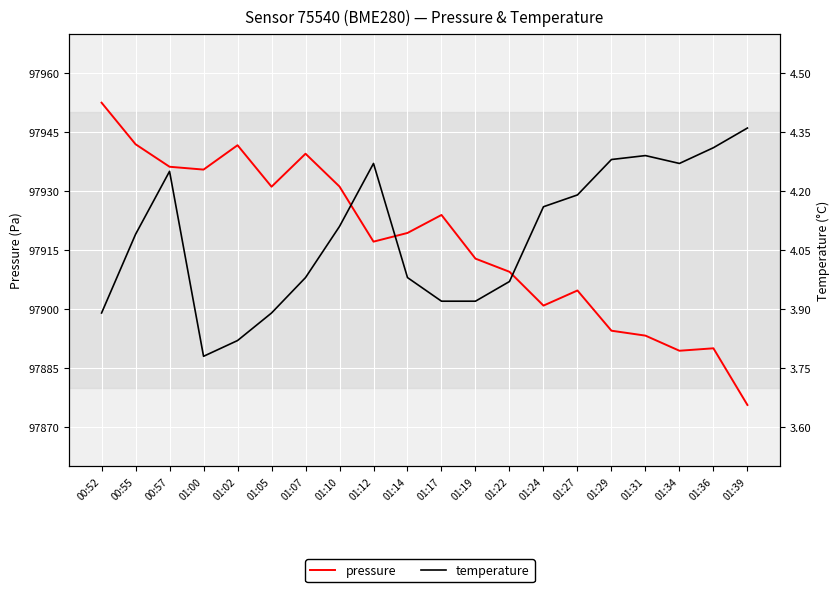

Rank the series by their maximum value, from lowest to highest.

temperature, pressure